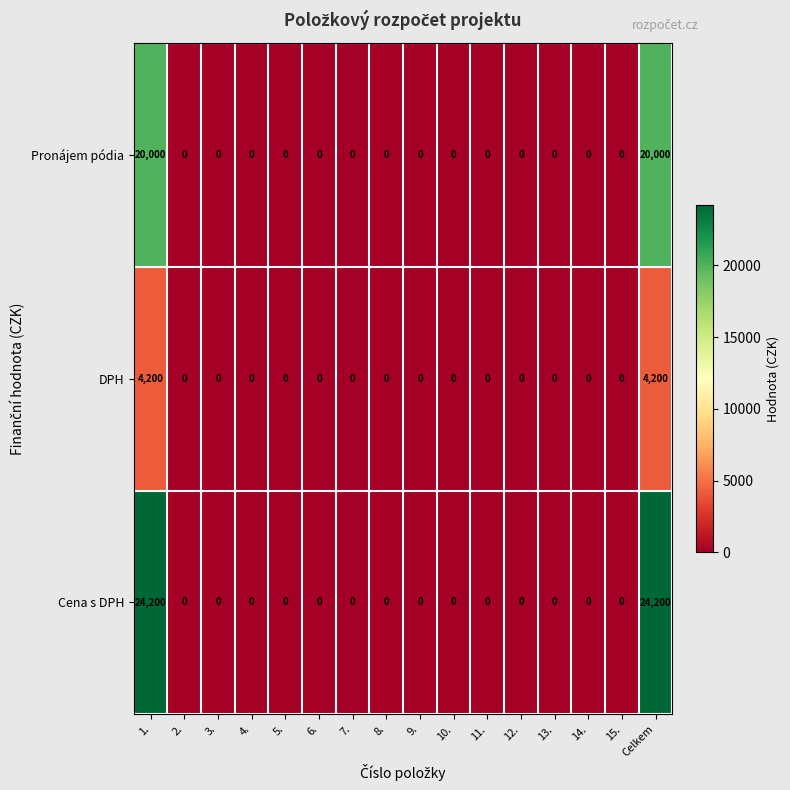

Which series changed the most between 1. and 11.?

Cena s DPH